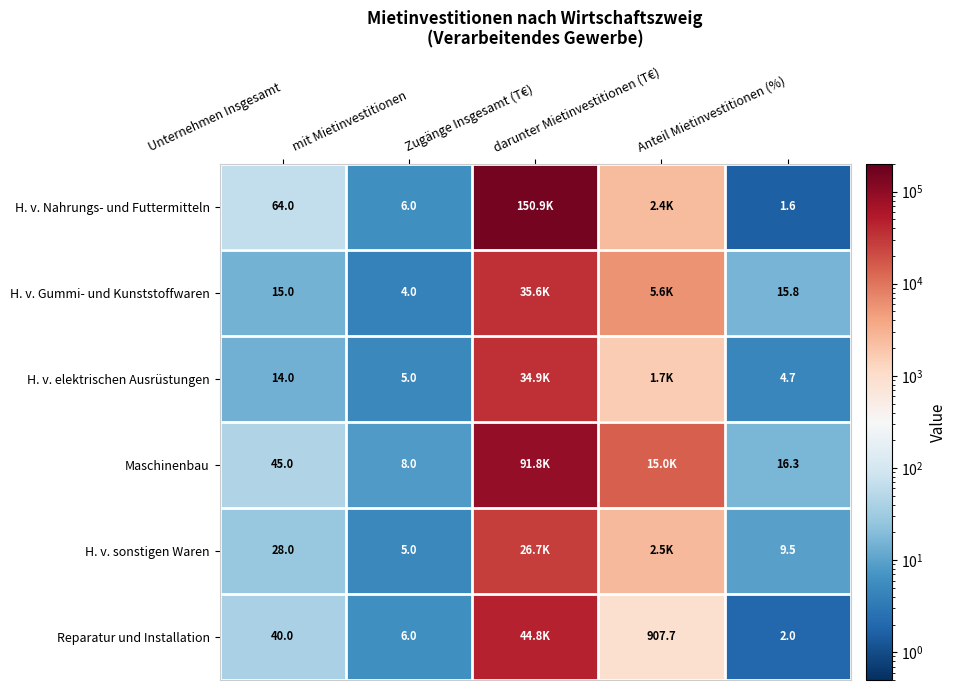

At which category is the sum across all series the highest?

Zugänge Insgesamt (T€)